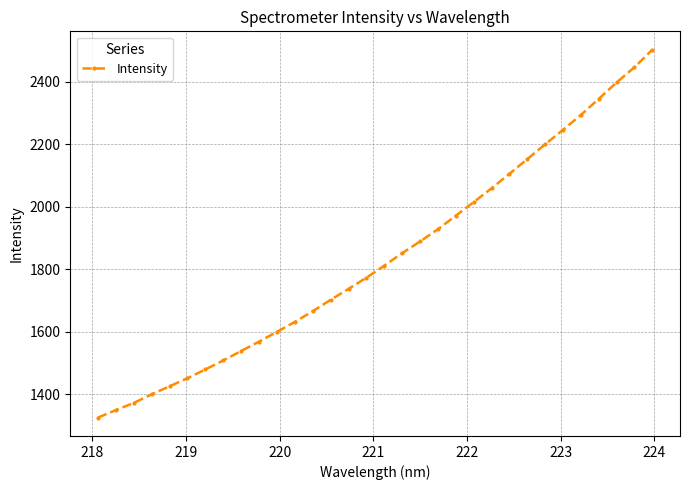

What is the value of the 30th point from the left?

2397.0